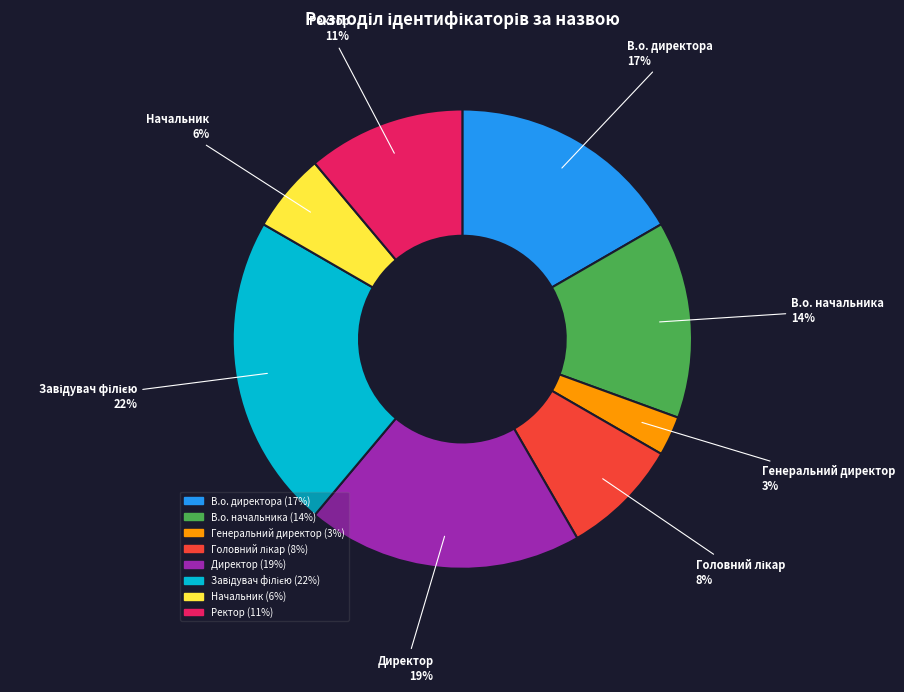

True or false: Генеральний директор accounts for 3% of the total.

True